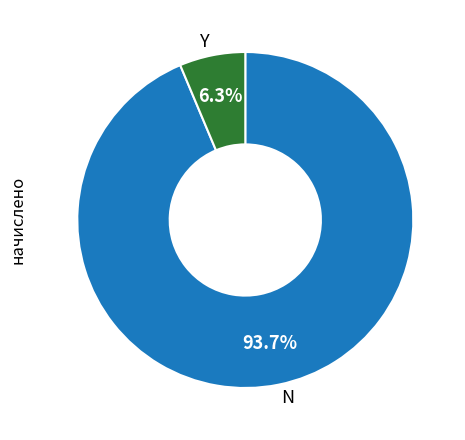

To the nearest percent, what is the difference between the largest and smallest slice percentages?

87%